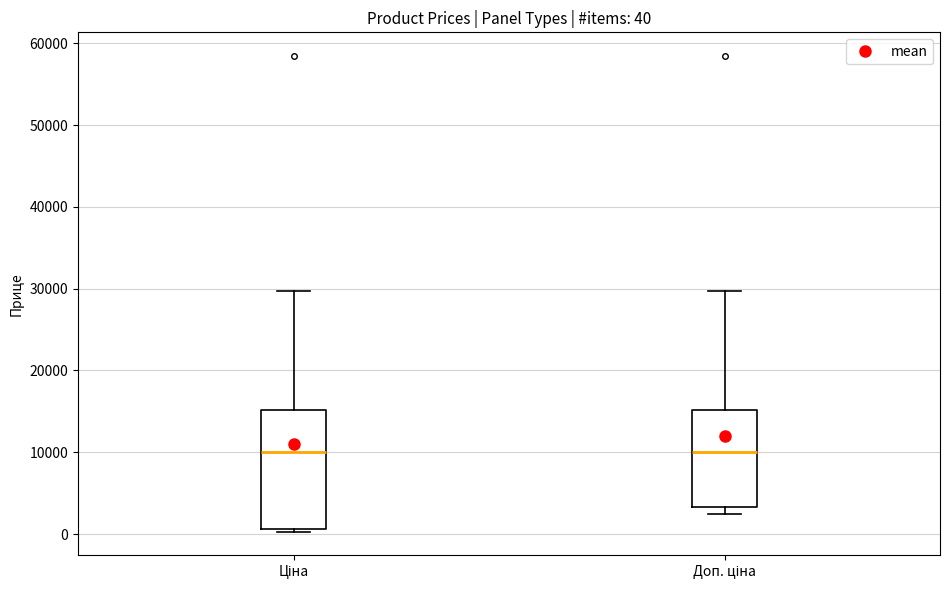

Which box is the tallest, from its lower edge to its upper edge?

Ціна